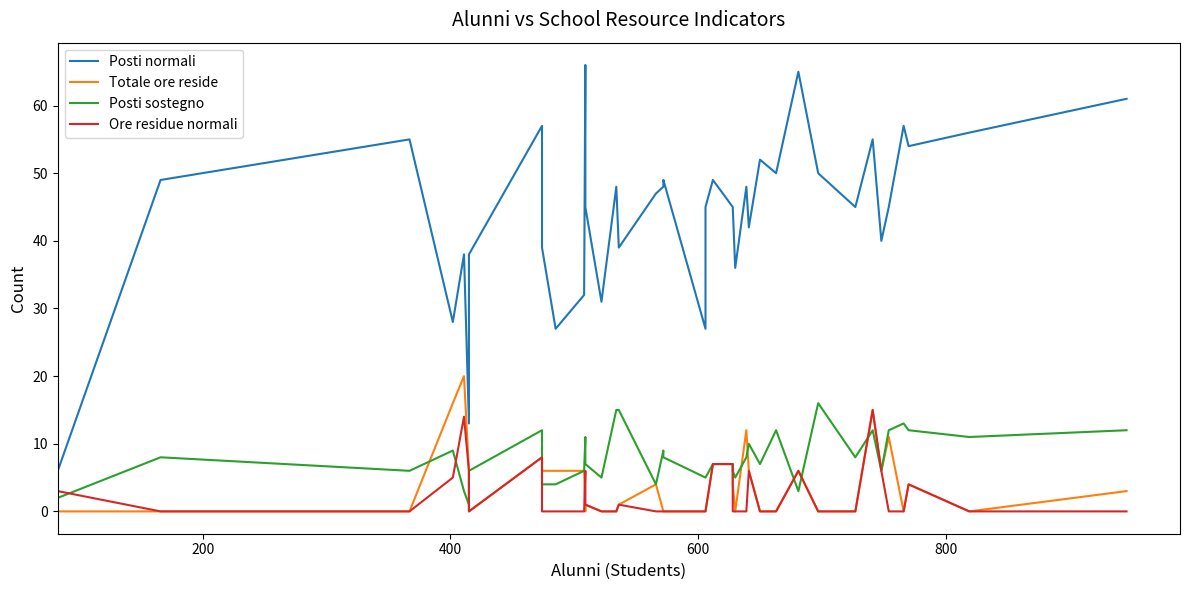

What is the maximum value shown in the chart?

66